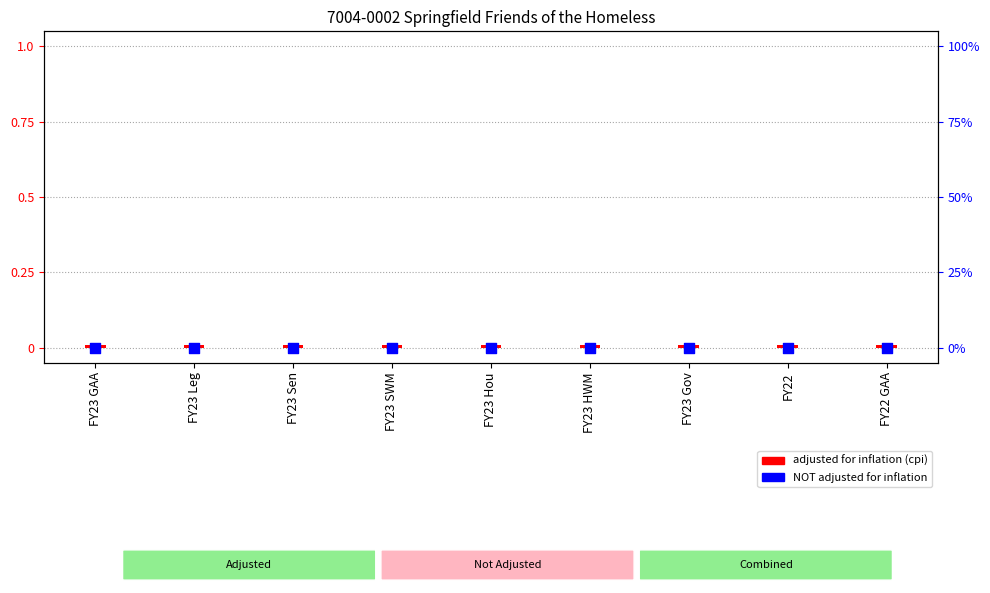

What are all the series names shown in the legend?

adjusted for inflation (cpi), NOT adjusted for inflation